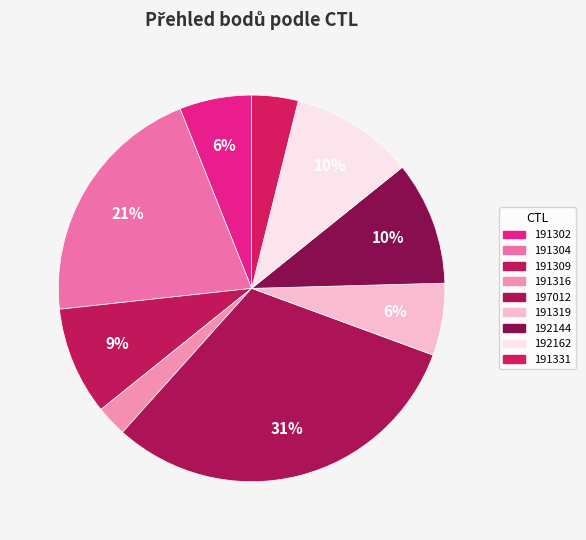

To the nearest percent, what is the average slice percentage?

11%